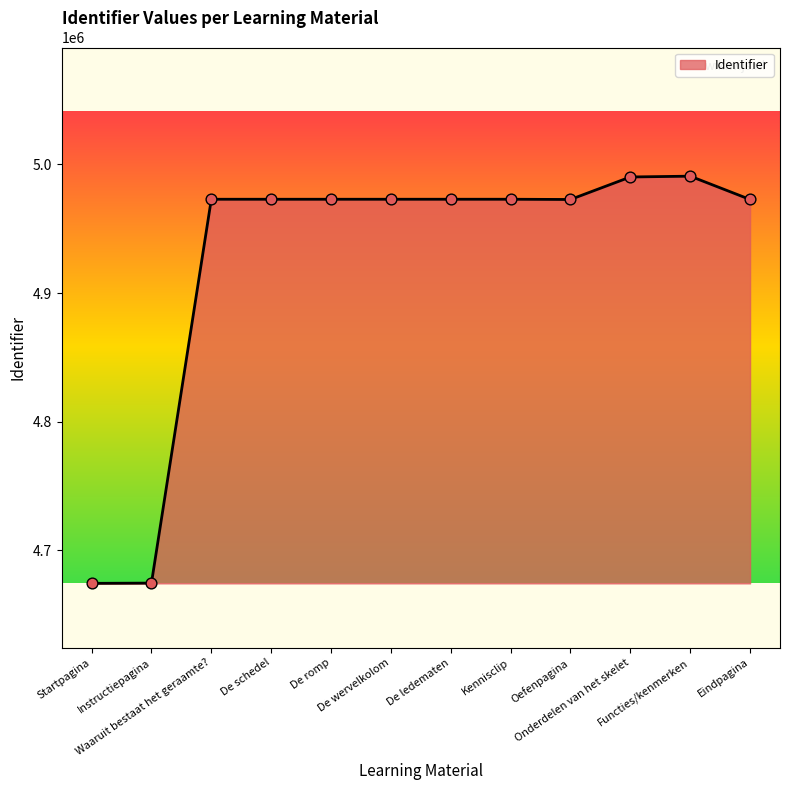

What is the change in value from Startpagina to Onderdelen van het skelet?

+315823